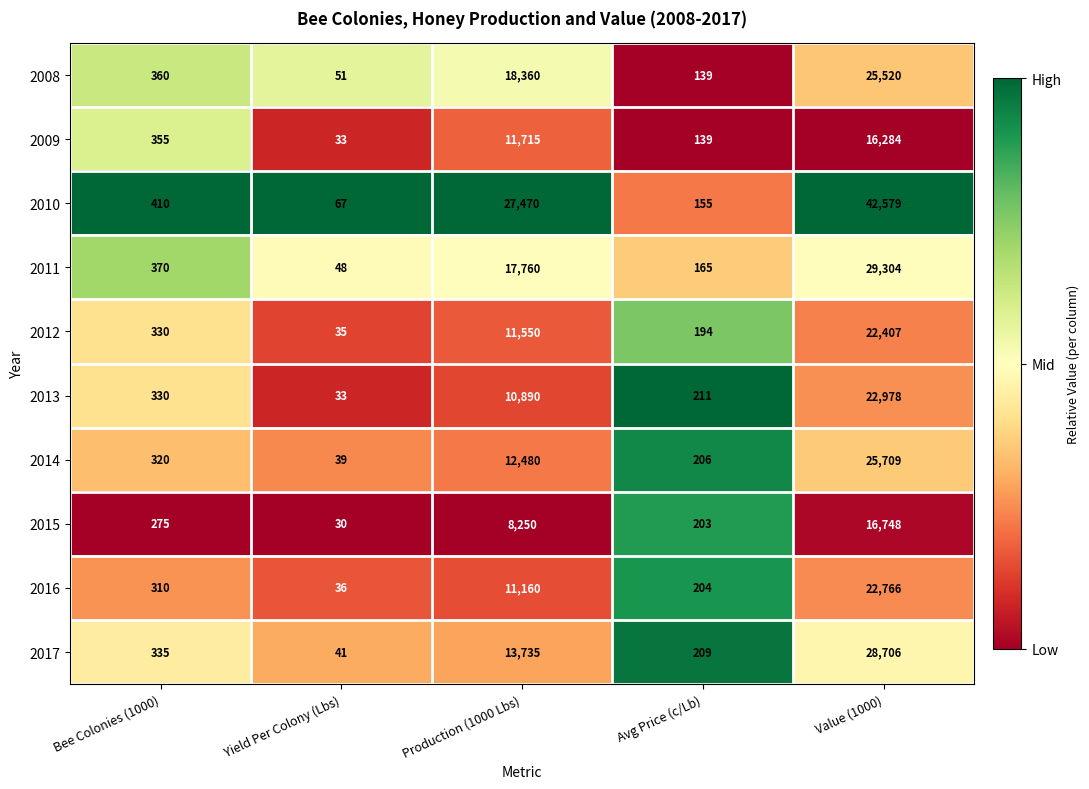

What is the total value across all series at Bee Colonies (1000)?

3395